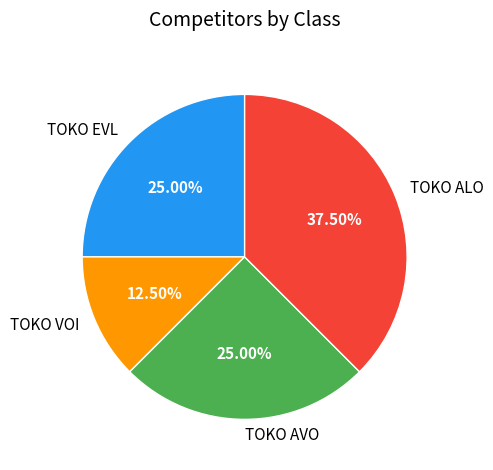

What percentage do TOKO AVO and TOKO EVL together represent?

50.0%